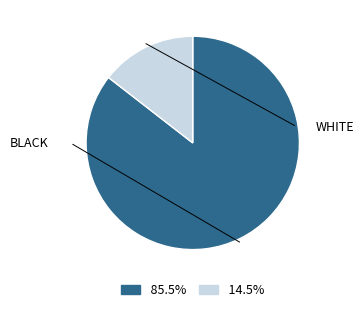

Does any single category account for the majority?

Yes